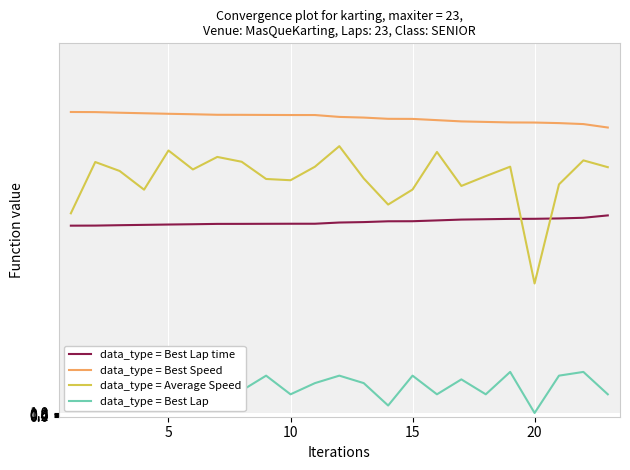

True or false: data_type = Best Speed and data_type = Best Lap time cross at least once.

False